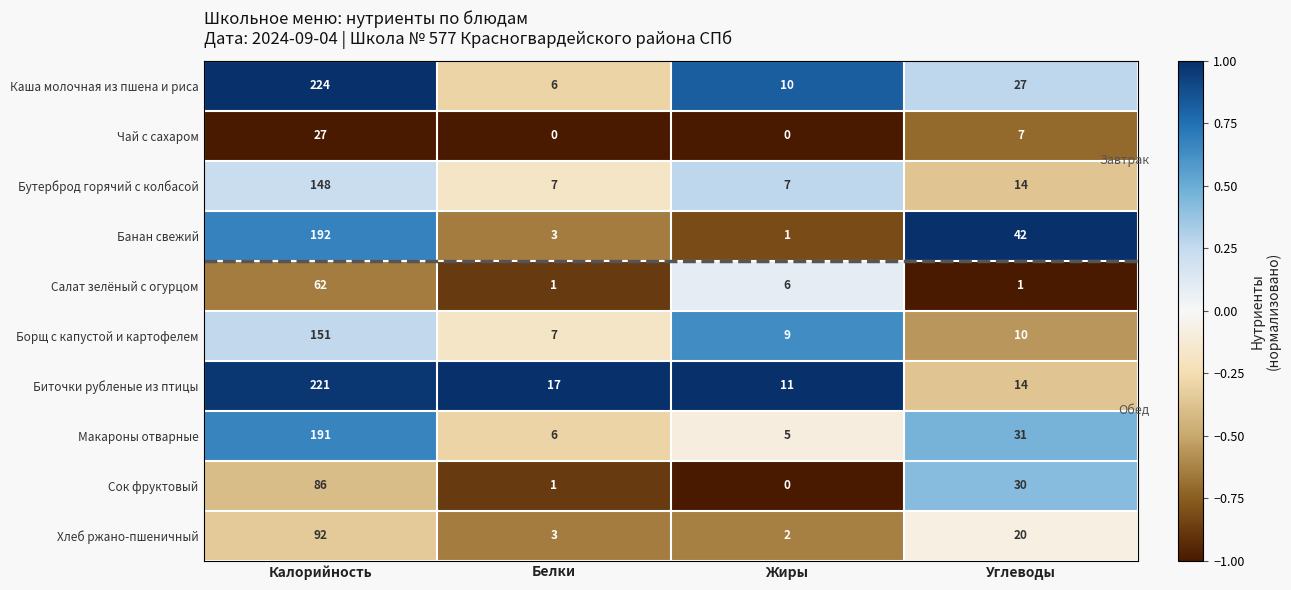

How many data points does each series have?

4